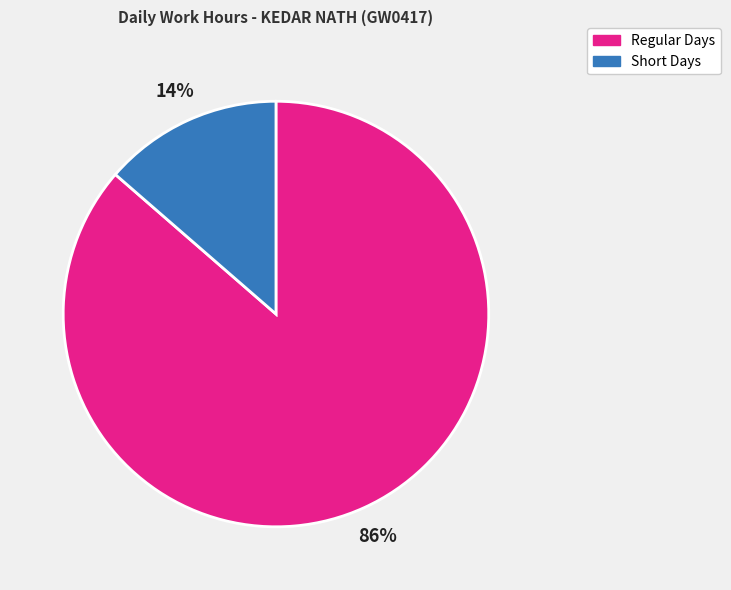

Does Short Days represent more than half of the total?

No